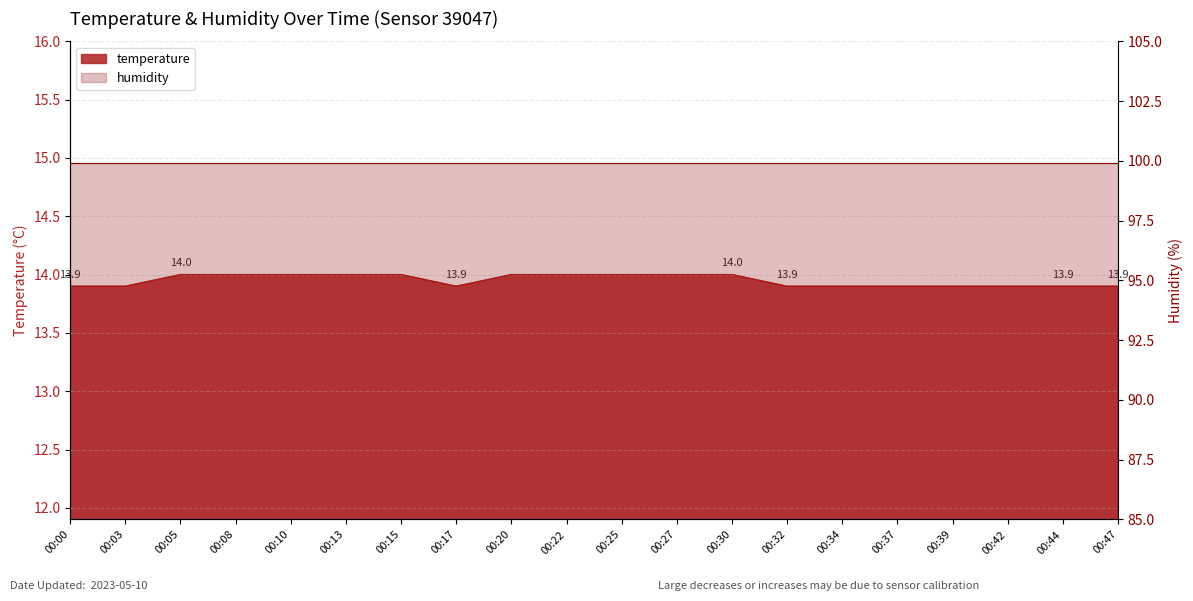

Which category has the lowest value across all series?

00:00